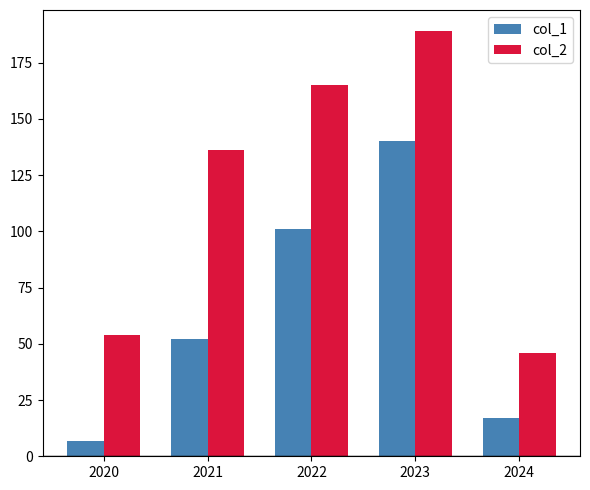

How many bars are there in total?

10